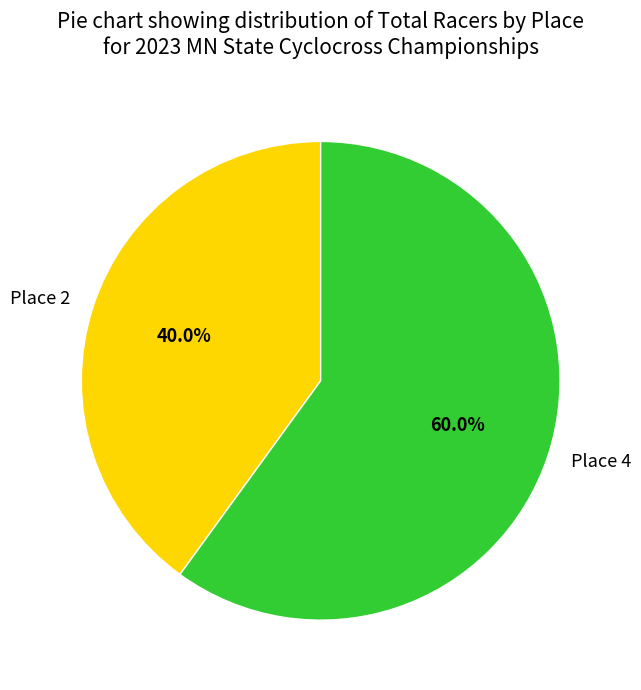

Is there any slice that represents more than half of the pie?

Yes